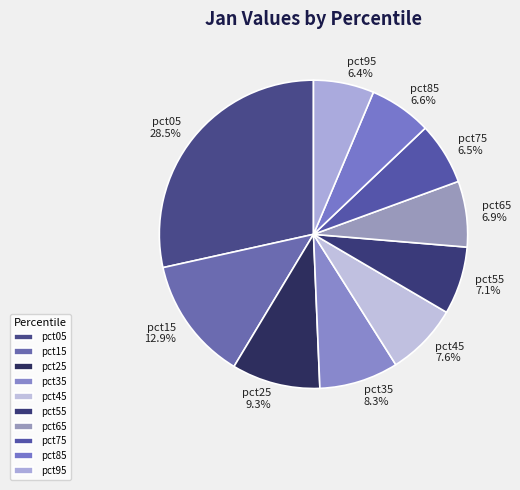

What percentage is the pct85 slice, to the nearest percent?

7%